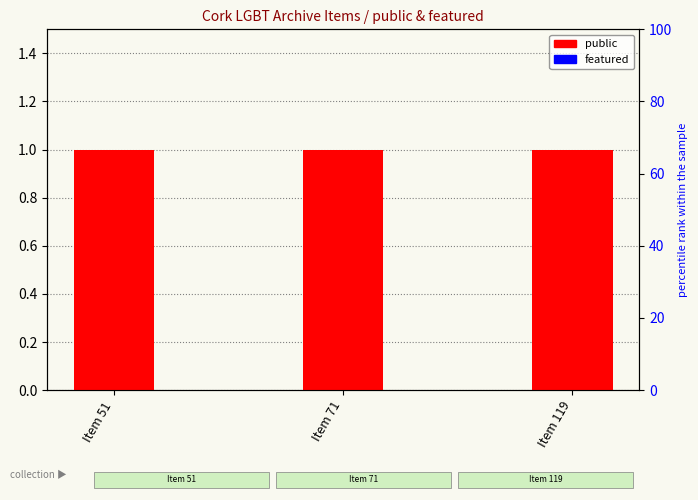

How many bars are there in each group?

2